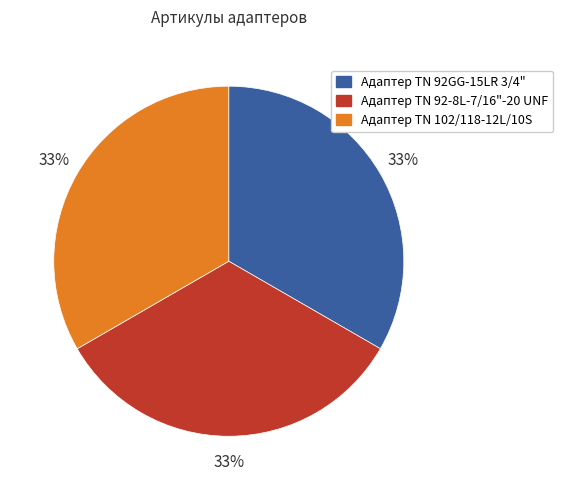

Count the number of slices in the pie.

3